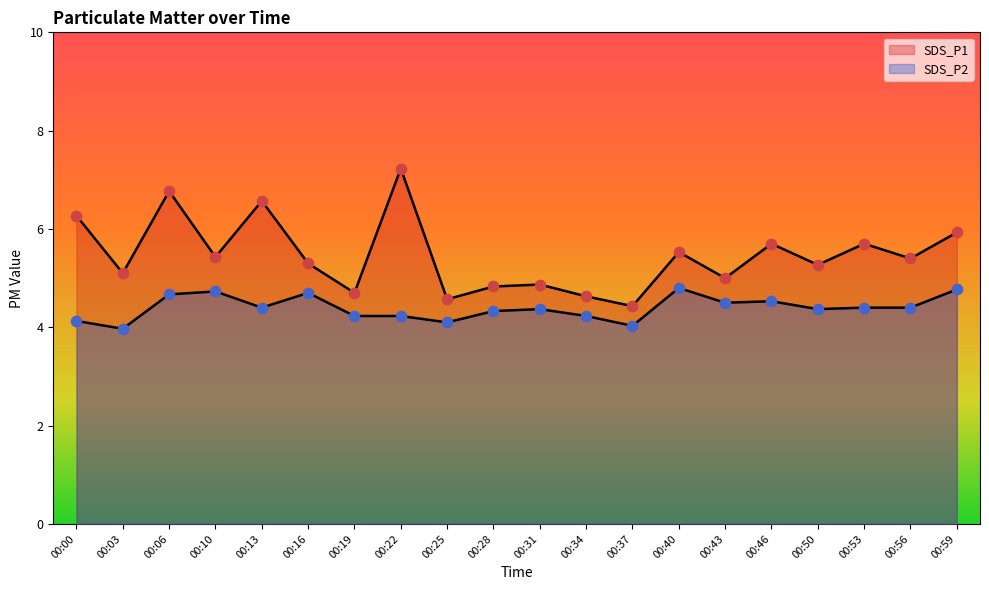

Which series reaches the maximum Y coordinate?

SDS_P1